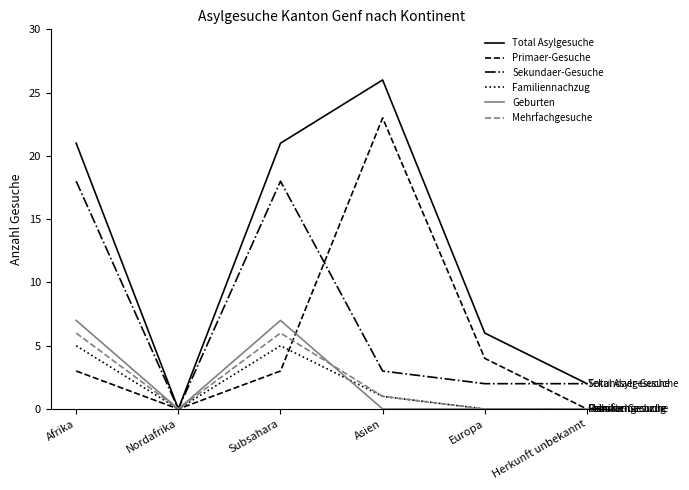

List the series in order of their peak value, lowest first.

Familiennachzug, Mehrfachgesuche, Geburten, Sekundaer-Gesuche, Primaer-Gesuche, Total Asylgesuche